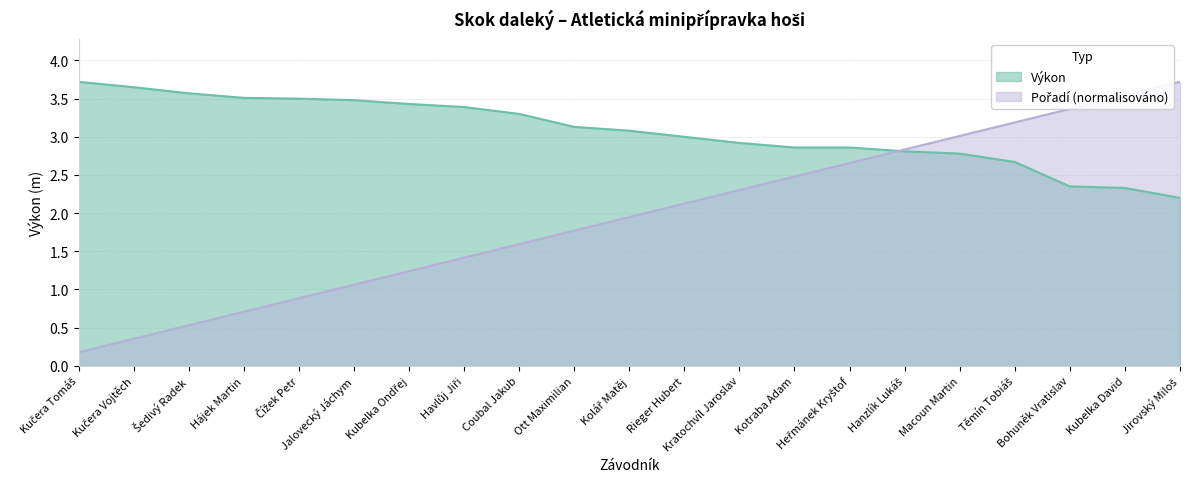

Is it true that Výkon equals 2.9 at Kratochvíl Jaroslav?

True